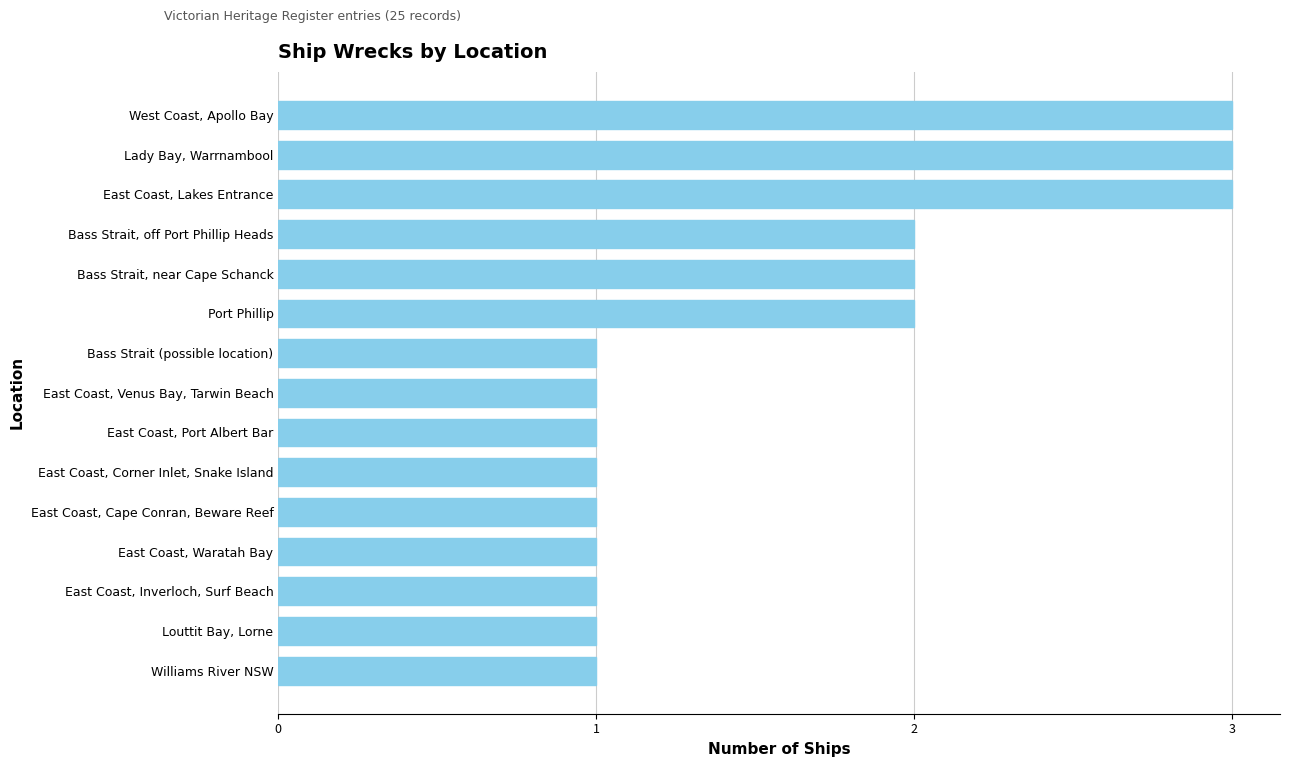

The value at Louttit Bay, Lorne is 1. True or false?

True